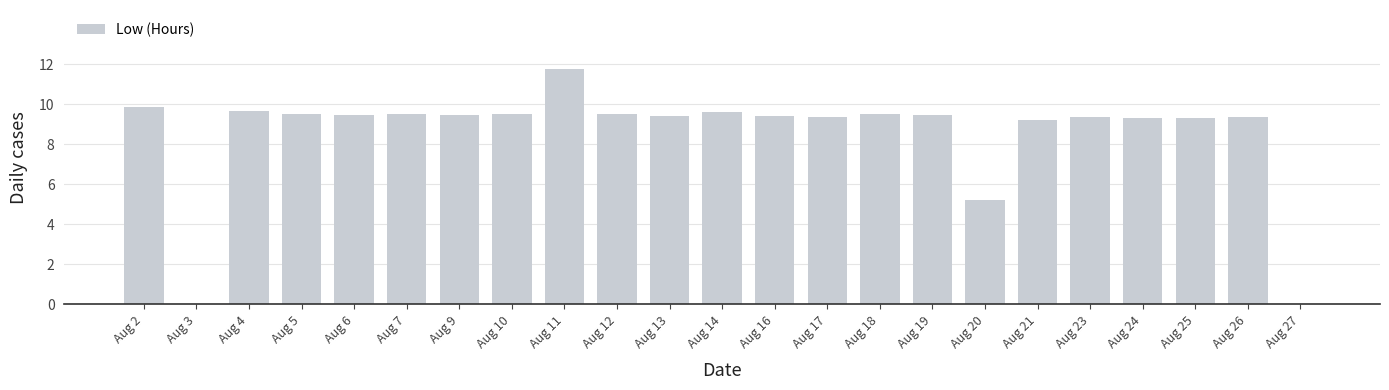

How many distinct data groups are displayed?

1